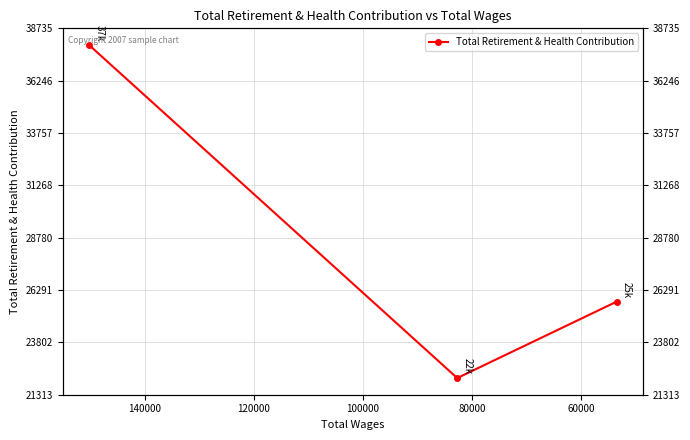

What is the difference between the maximum and minimum values?

15838